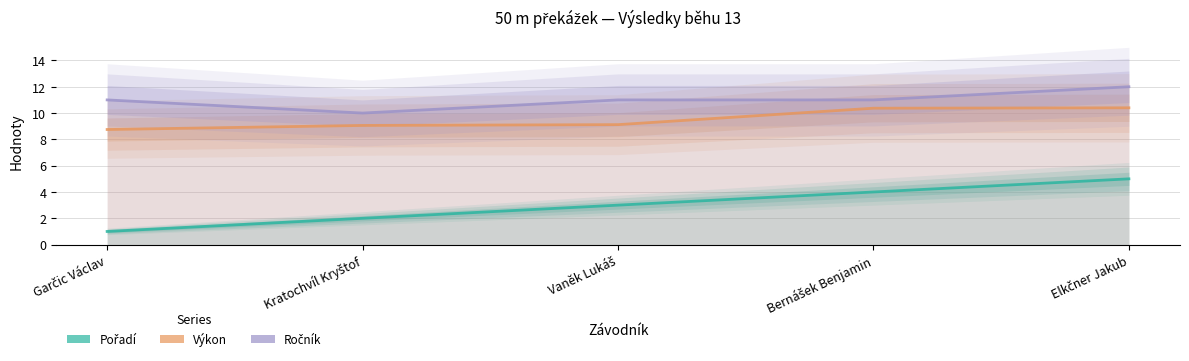

Reading left to right, list all the values displayed in this chart.

Pořadí: Garčic Václav=1.0	Kratochvíl Kryštof=2.0	Vaněk Lukáš=3.0	Bernášek Benjamin=4.0	Elkčner Jakub=5.0
Výkon: Garčic Václav=8.8	Kratochvíl Kryštof=9.1	Vaněk Lukáš=9.1	Bernášek Benjamin=10.4	Elkčner Jakub=10.4
Ročník: Garčic Václav=11.0	Kratochvíl Kryštof=10.0	Vaněk Lukáš=11.0	Bernášek Benjamin=11.0	Elkčner Jakub=12.0